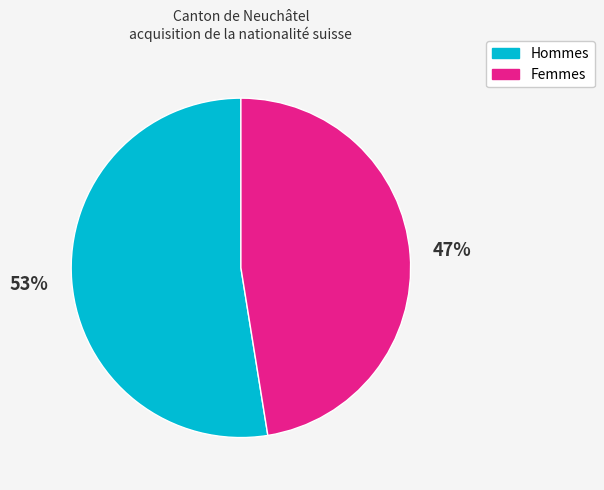

The Femmes slice represents 55% of the pie. True or false?

False